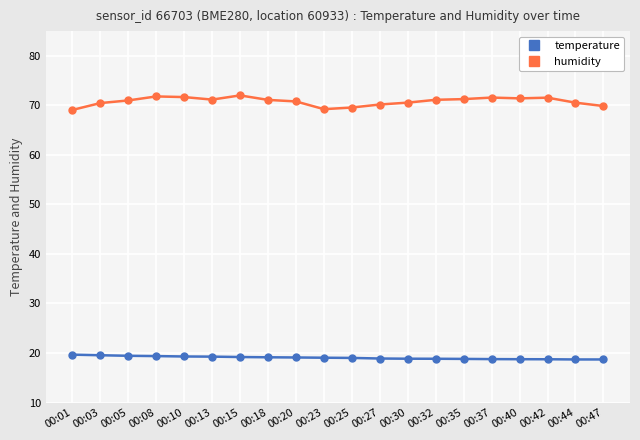

How many distinct data groups are displayed?

2